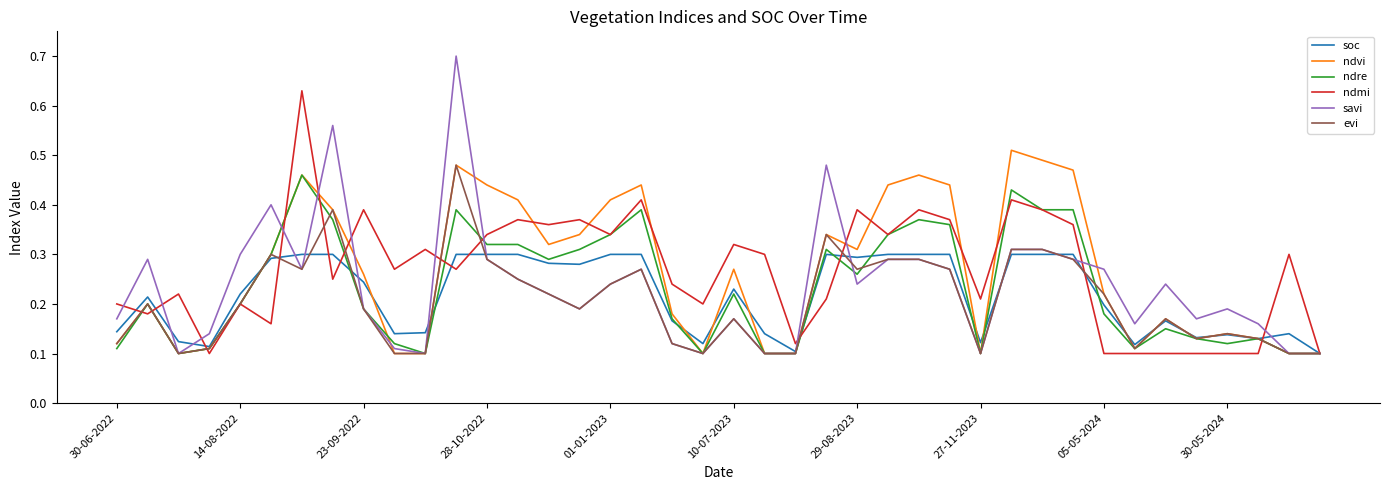

Which series has the widest spread of values?

savi